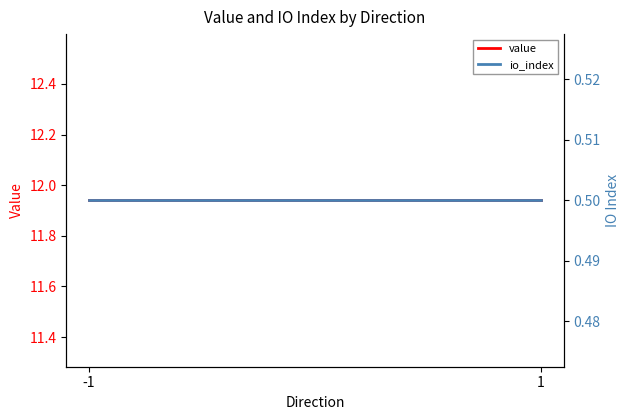

How many categories are shown in the chart?

2